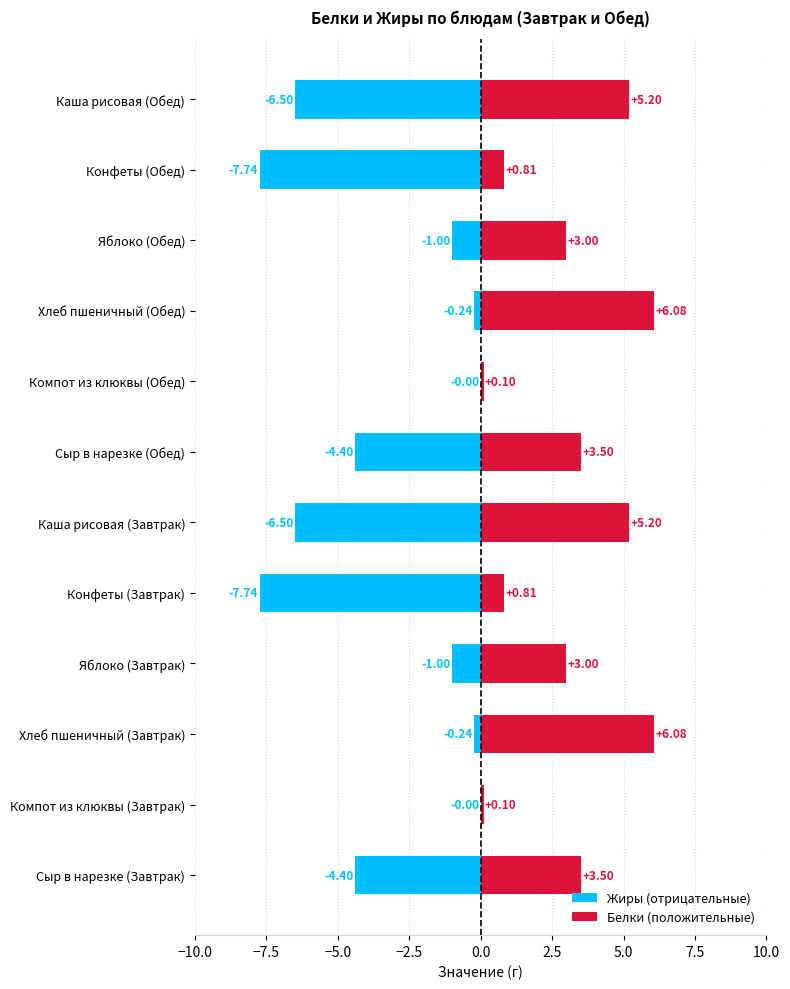

Which series has the largest total across all categories?

Белки (положительные)